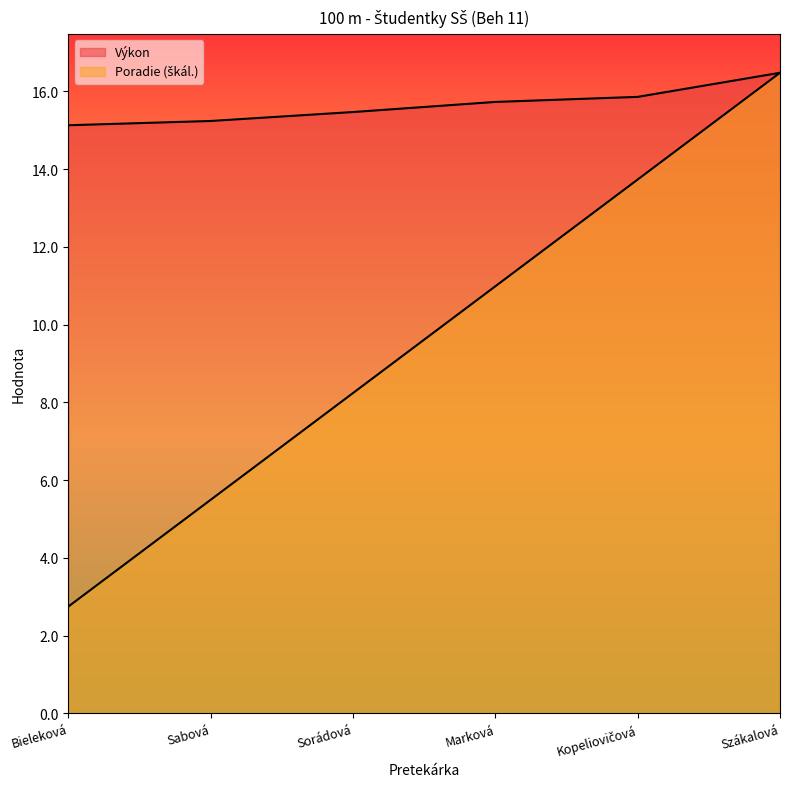

Is the value of Poradie at Kopeliovičová greater than the value of Výkon at Marková?

No